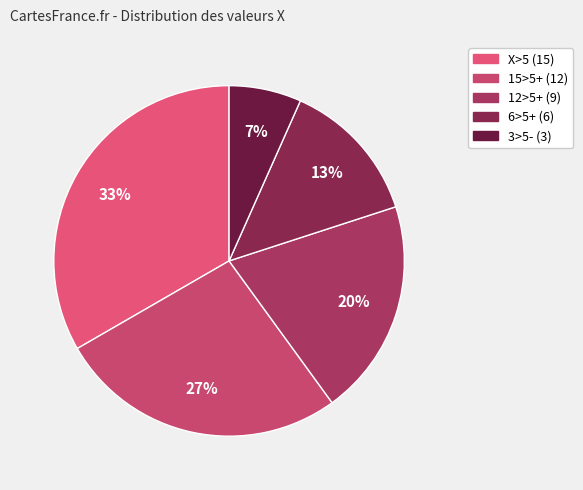

To the nearest percent, what is the difference between the largest and smallest slice percentages?

27%